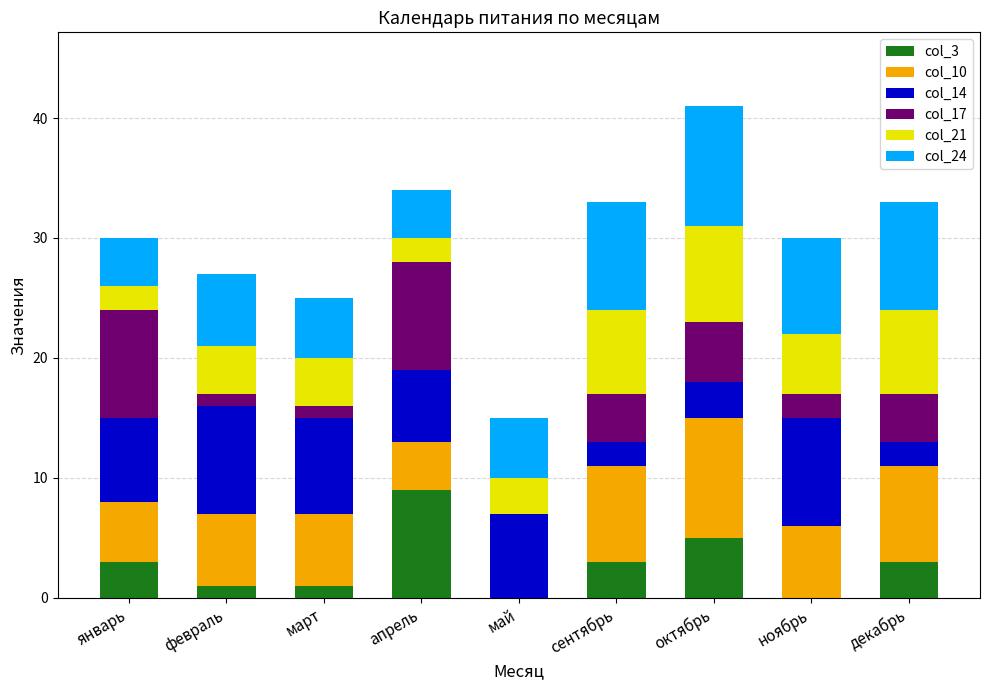

What is the total value across all series at март?

25